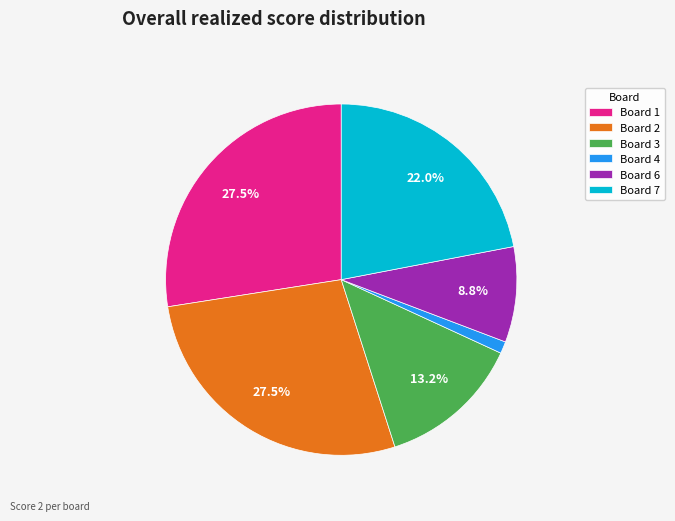

Is there any slice that represents more than half of the pie?

No